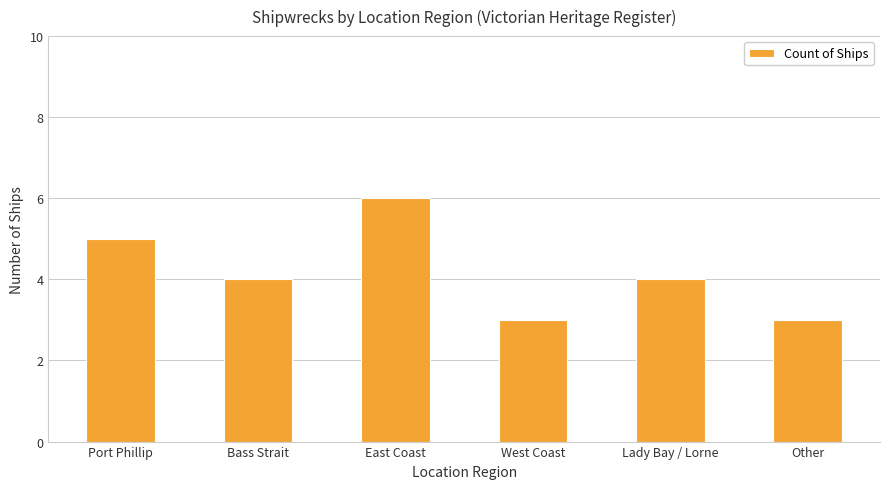

The chart shows a value of 4 at Bass Strait. True or false?

True